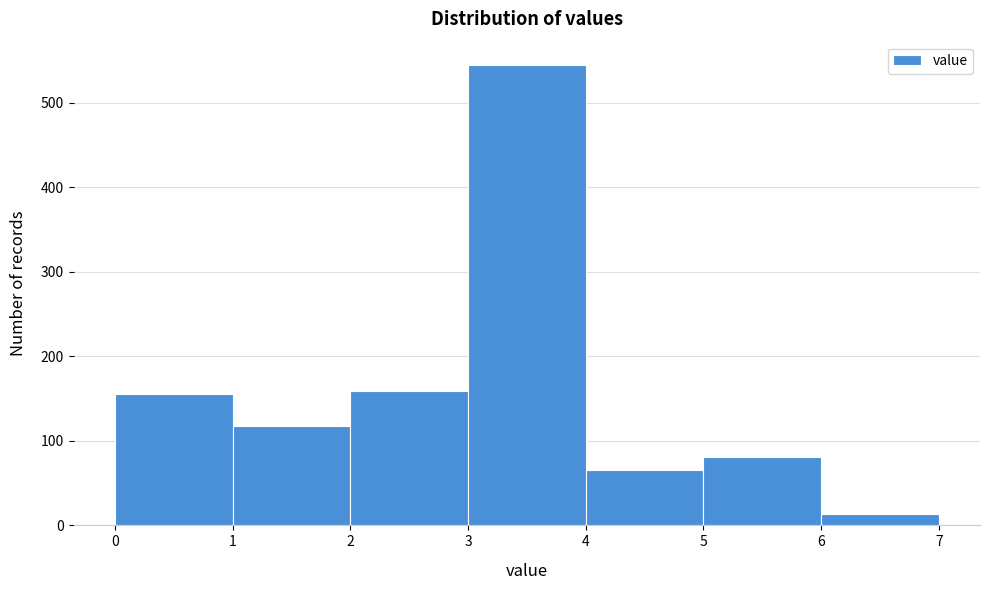

Reading left to right, list every bar in this chart as the range it spans on the x-axis followed by its height. The values are not printed on the chart, so give them approximately, as read against the axis.

0 to 1: 160
1 to 2: 120
2 to 3: 160
3 to 4: 550
4 to 5: 70
5 to 6: 80
6 to 7: 10